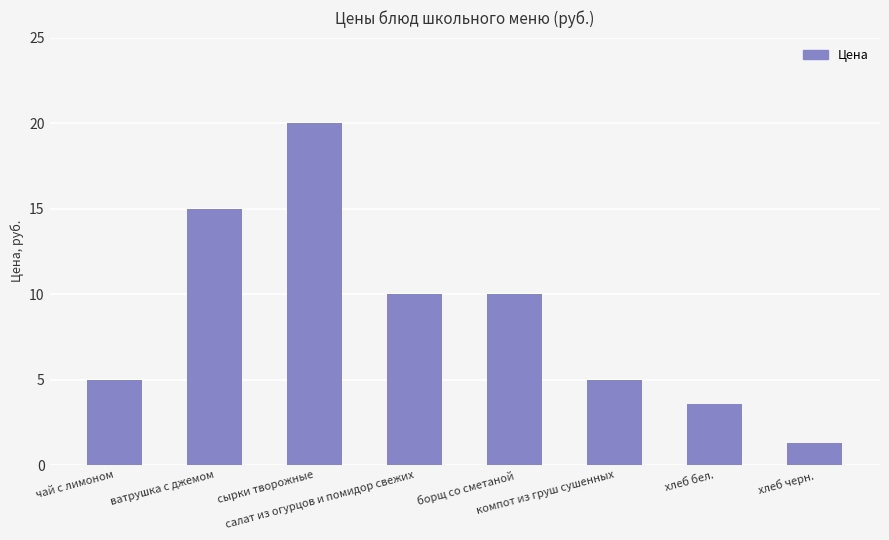

True or false: the data shows 10.0 at салат из огурцов и помидор свежих.

True